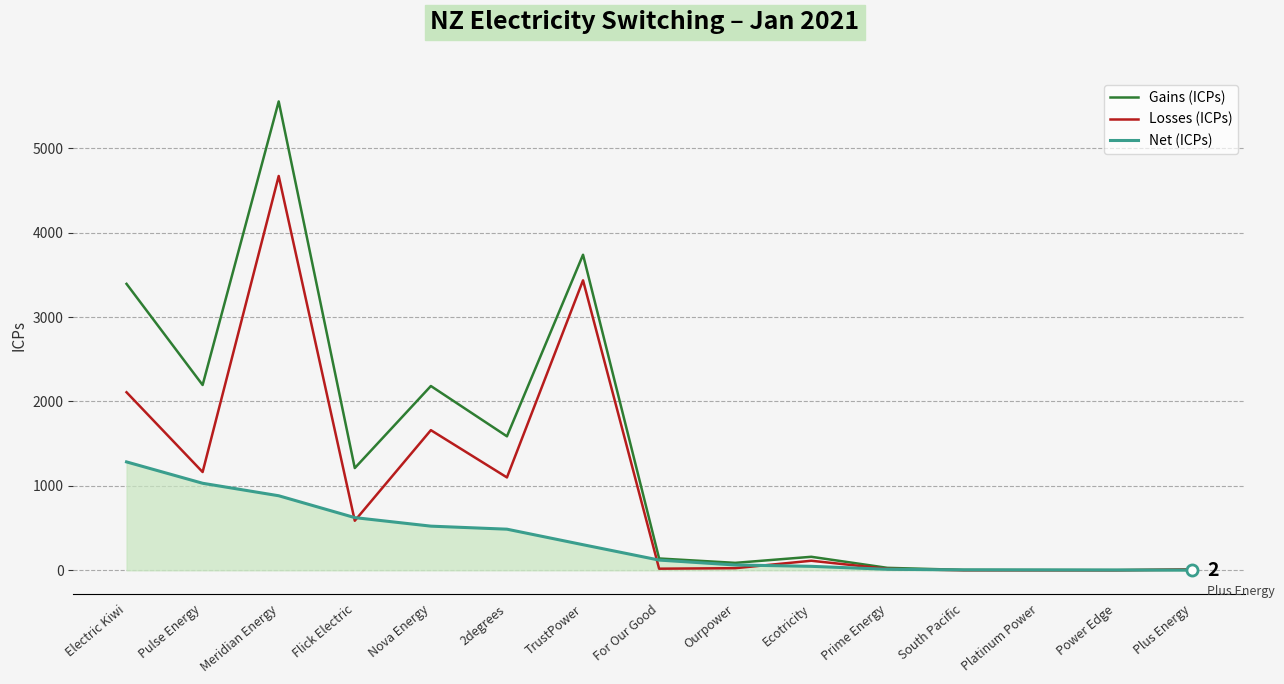

The value of Losses (ICPs) at Platinum Power is 0. True or false?

True